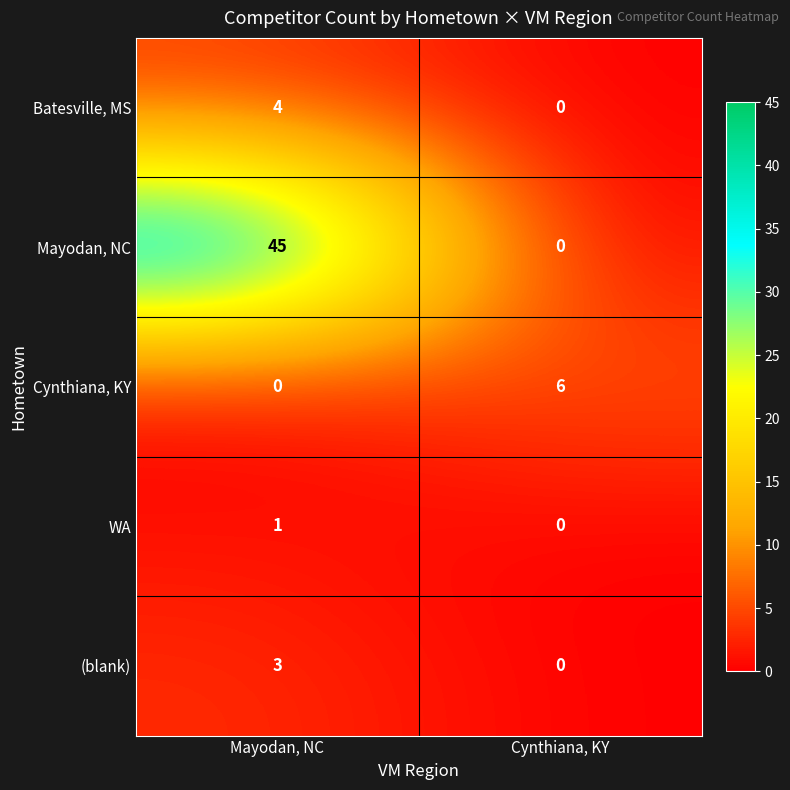

The value of Mayodan, NC at Mayodan, NC is 45. True or false?

True